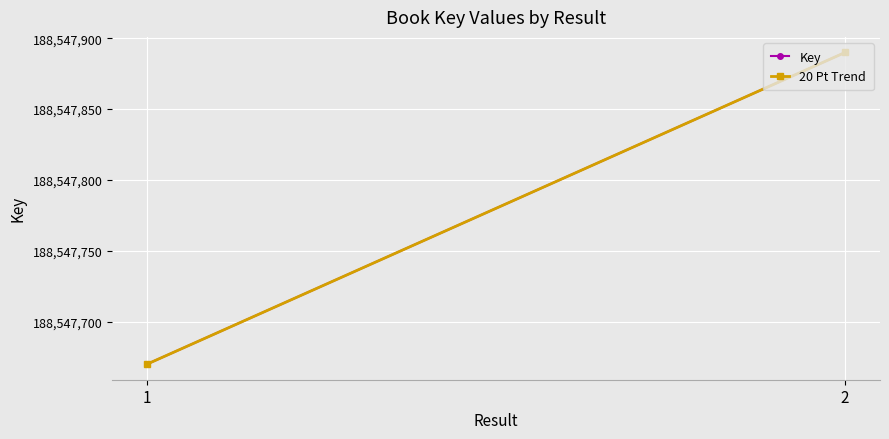

Which series has the largest total across all categories?

Key